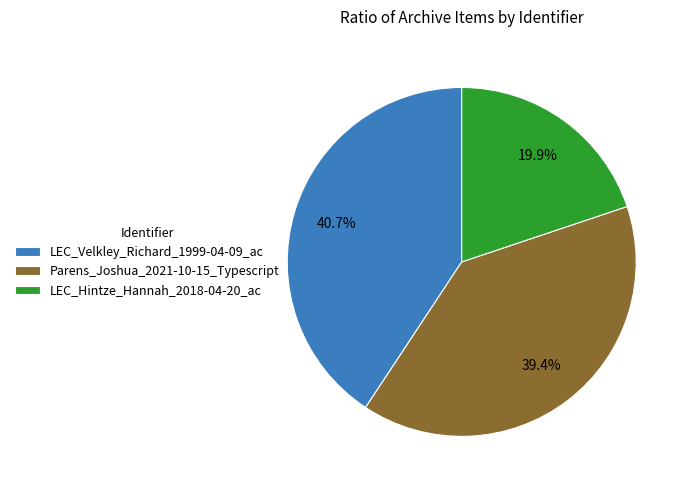

Rank the categories by value from highest to lowest.

LEC_Velkley_Richard_1999-04-09_ac, Parens_Joshua_2021-10-15_Typescript, LEC_Hintze_Hannah_2018-04-20_ac